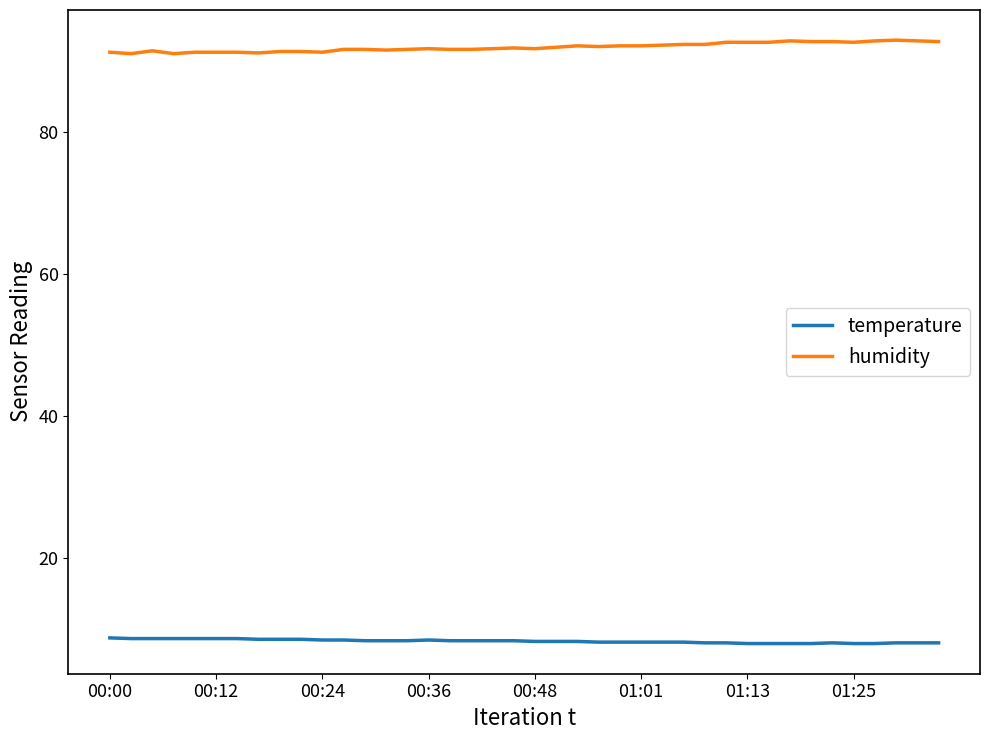

List the series in order of their peak value, lowest first.

temperature, humidity